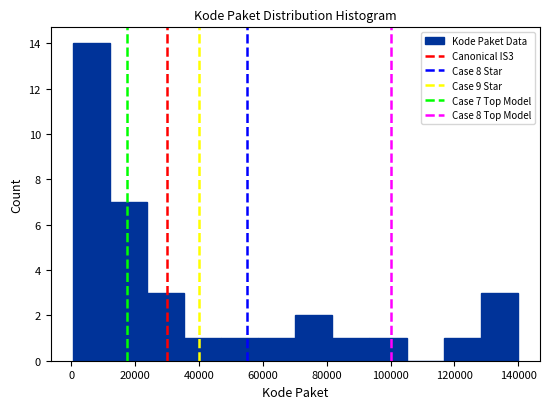

Over which range of the x-axis is the bar tallest?

0 to 12000